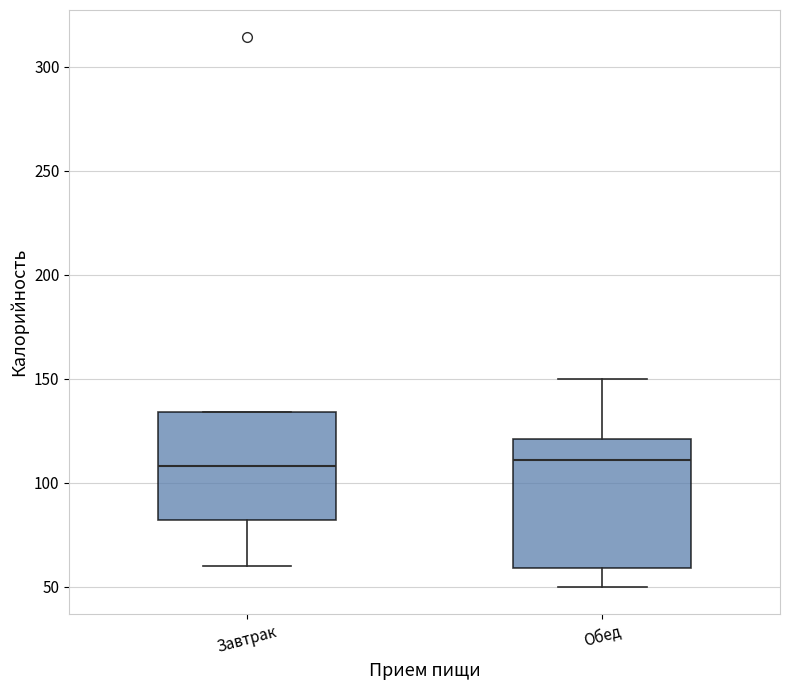

Reading left to right, transcribe this box plot: for each box, give where its median line is, the range the box spans, and where its two whiskers end, as read against the y-axis. The values are not printed on the chart, so give them approximately, as read against the axis.

Завтрак: median 110, box 80 to 135, whiskers 60 to 135
Обед: median 110, box 60 to 120, whiskers 50 to 150